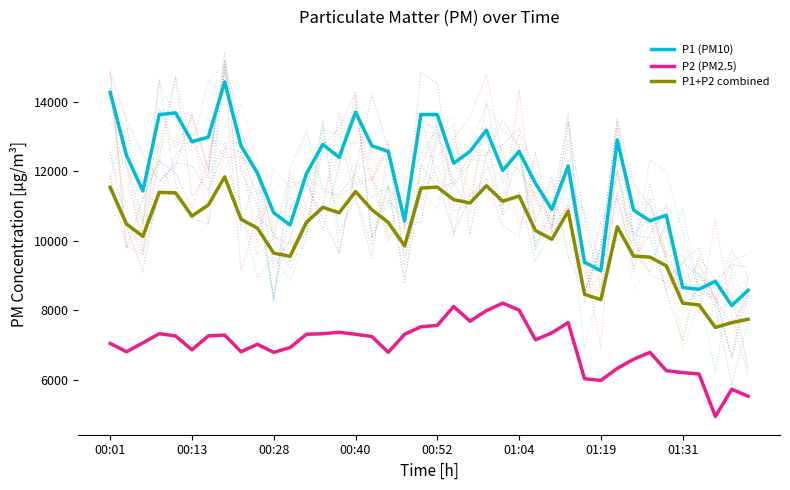

Between 9 and 16, which series saw the biggest shift?

P1 (PM10)